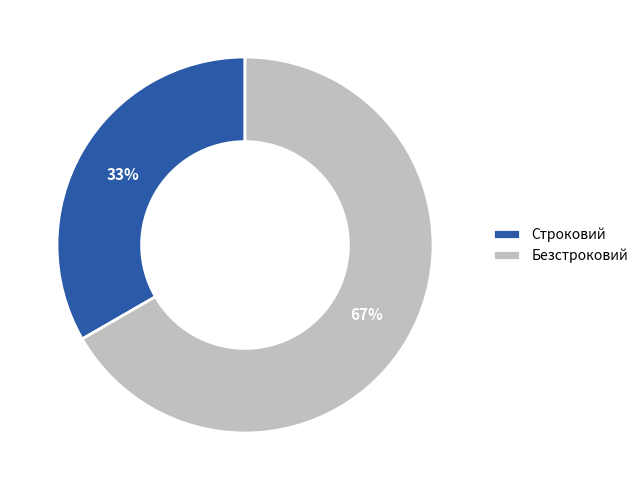

Between Безстроковий and Строковий, which is larger?

Безстроковий